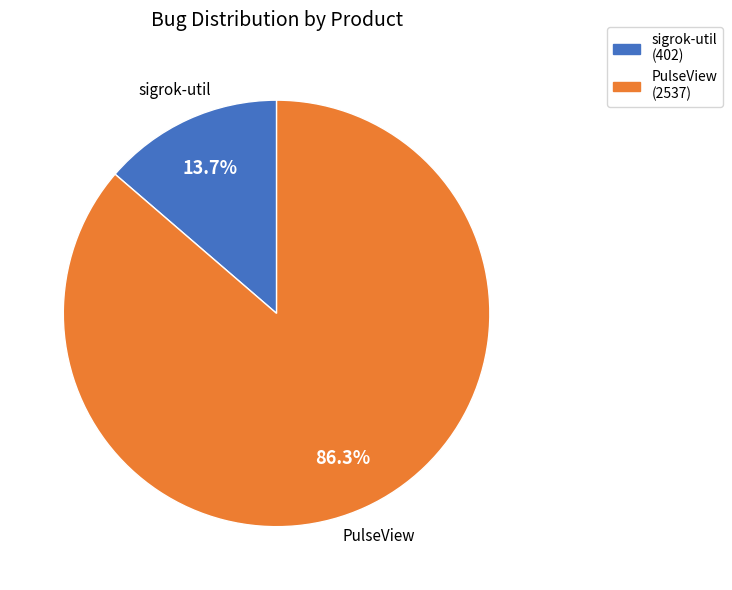

Does any single category account for the majority?

Yes